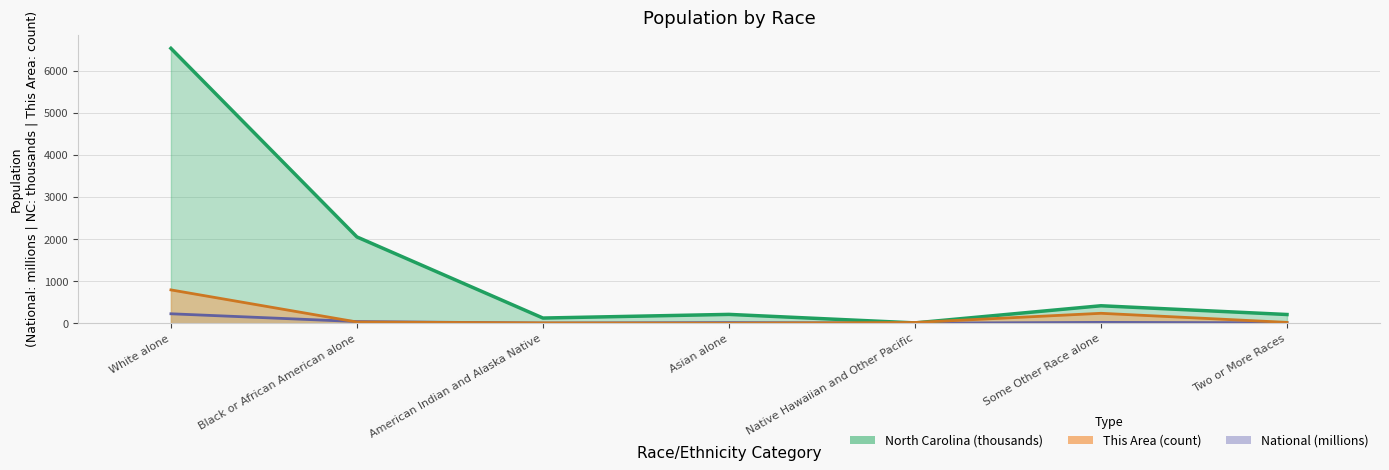

What is the maximum value for This Area?

791.0